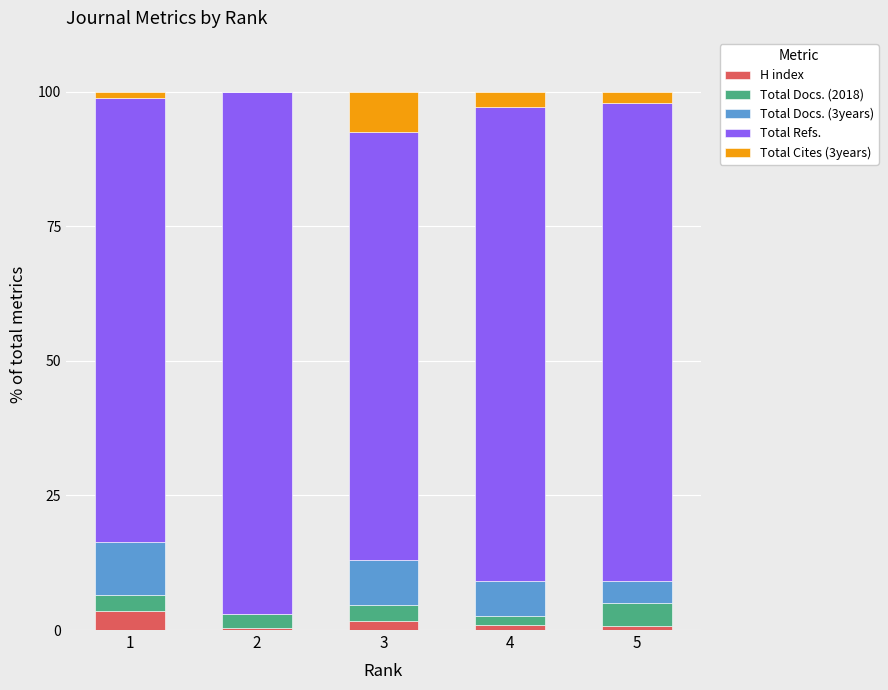

What is the maximum value for H index?

3.5